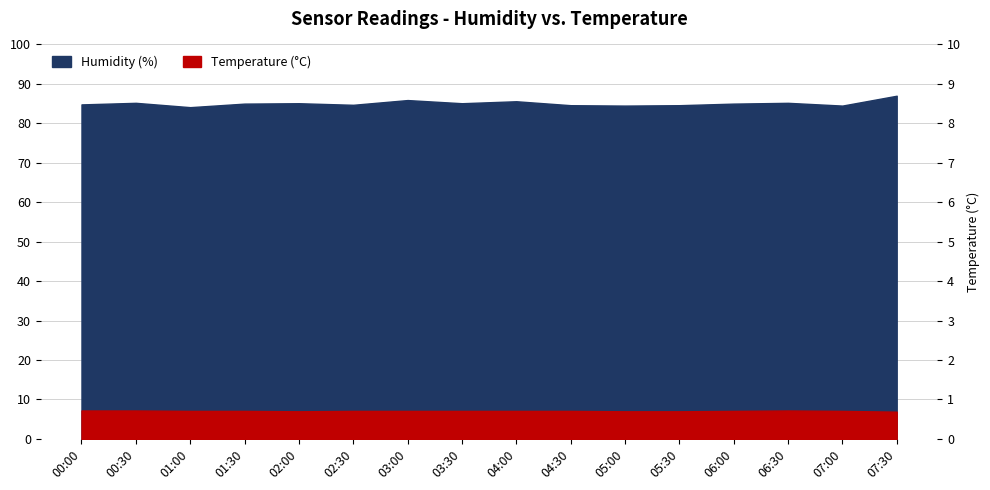

What is the total value across all series at 03:30?

92.2